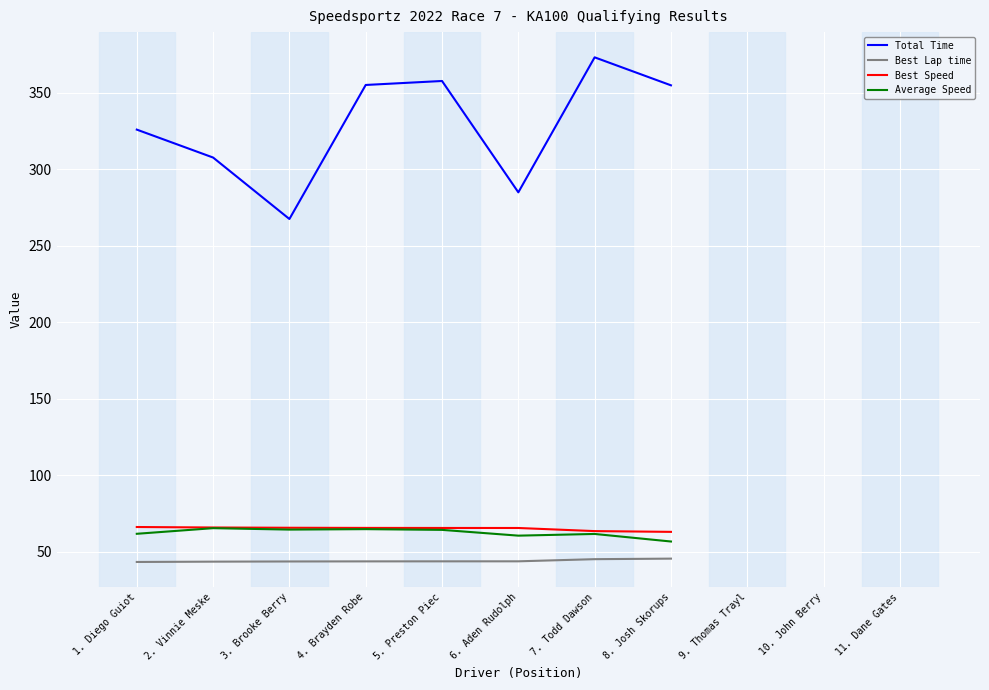

Rank the categories by Best Speed value from highest to lowest.

1. Diego Guiot, 2. Vinnie Meske, 3. Brooke Berry, 4. Brayden Robe, 5. Preston Piec, 6. Aden Rudolph, 7. Todd Dawson, 8. Josh Skorups, 9. Thomas Trayl, 10. John Berry, 11. Dane Gates